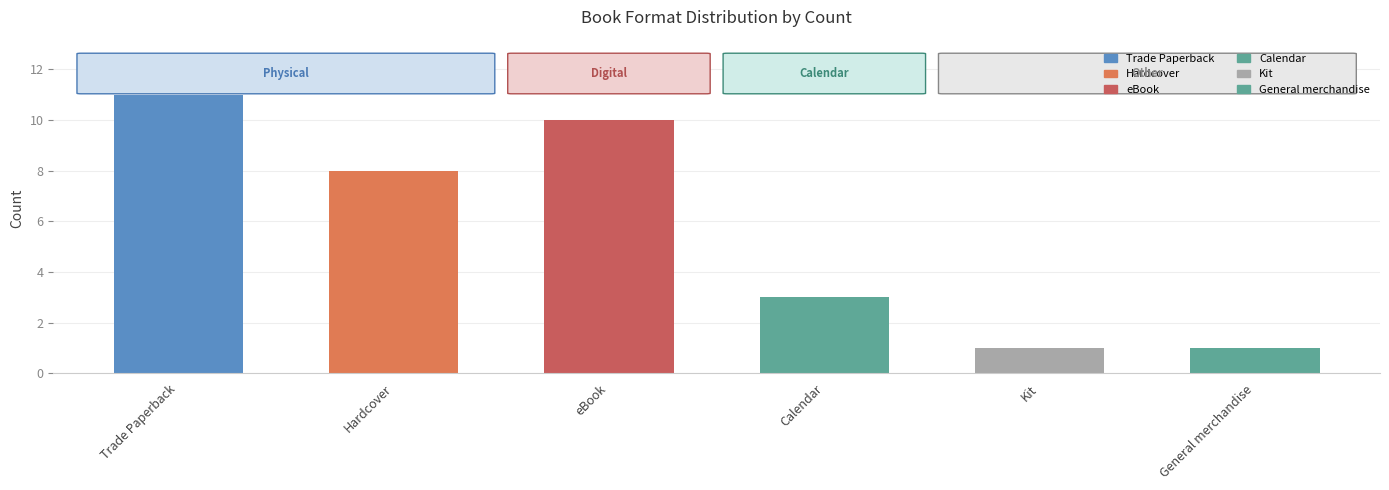

What is the label of the 1st bar from the right?

General merchandise